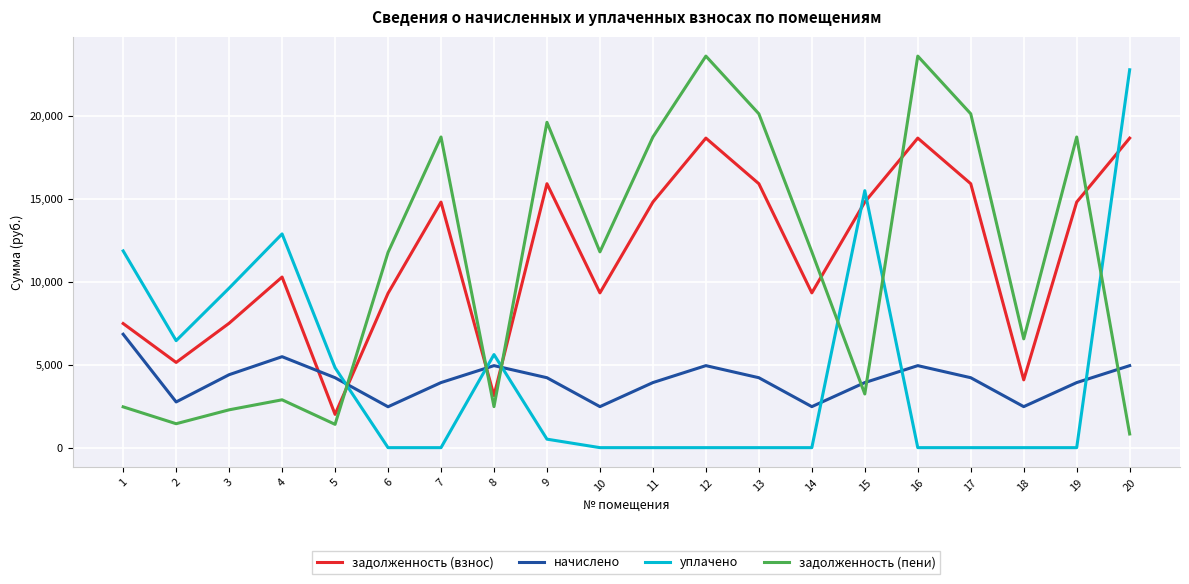

What are all the series names shown in the legend?

задолженность (взнос), начислено, уплачено, задолженность (пени)